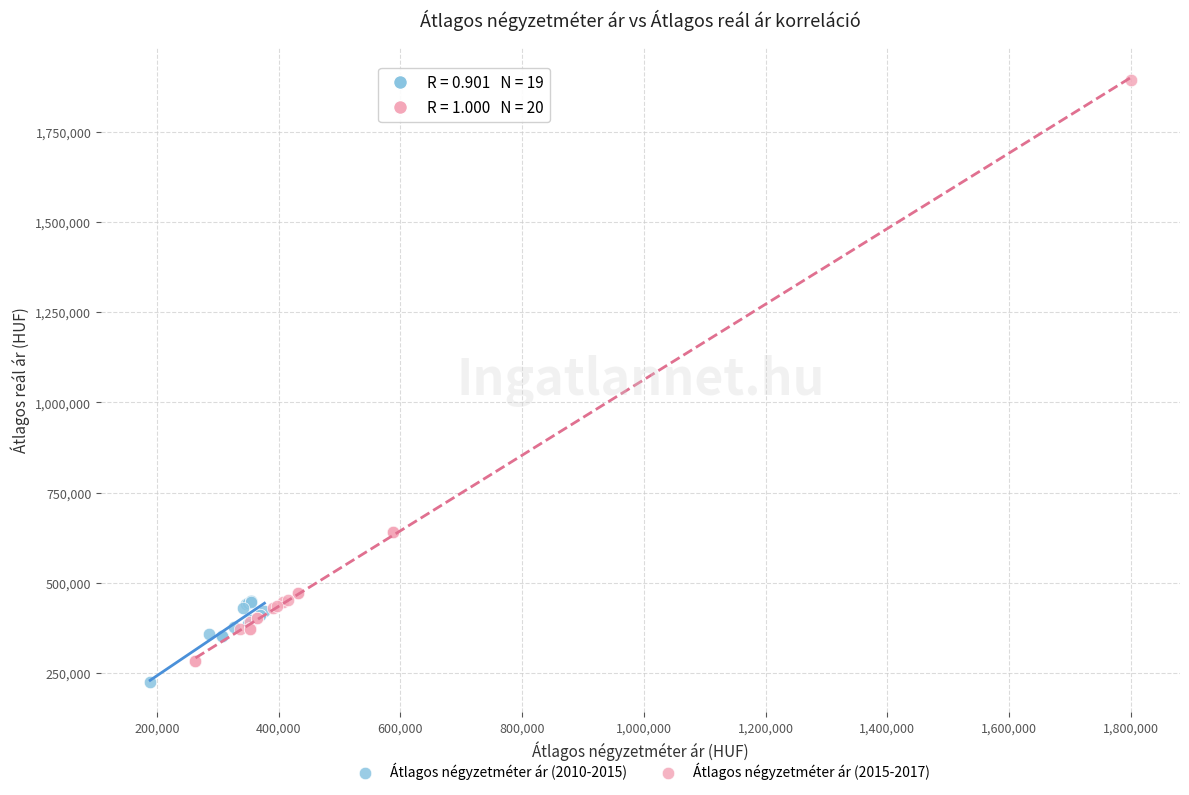

Which series reaches the maximum Y coordinate?

Átlagos négyzetméter ár (2015-2017)